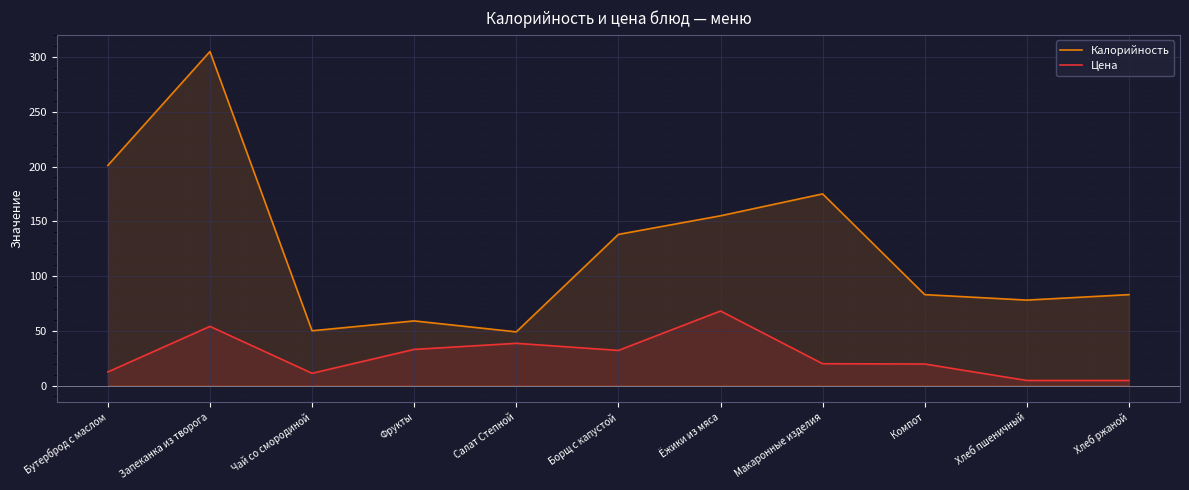

What is the greatest value displayed?

305.0